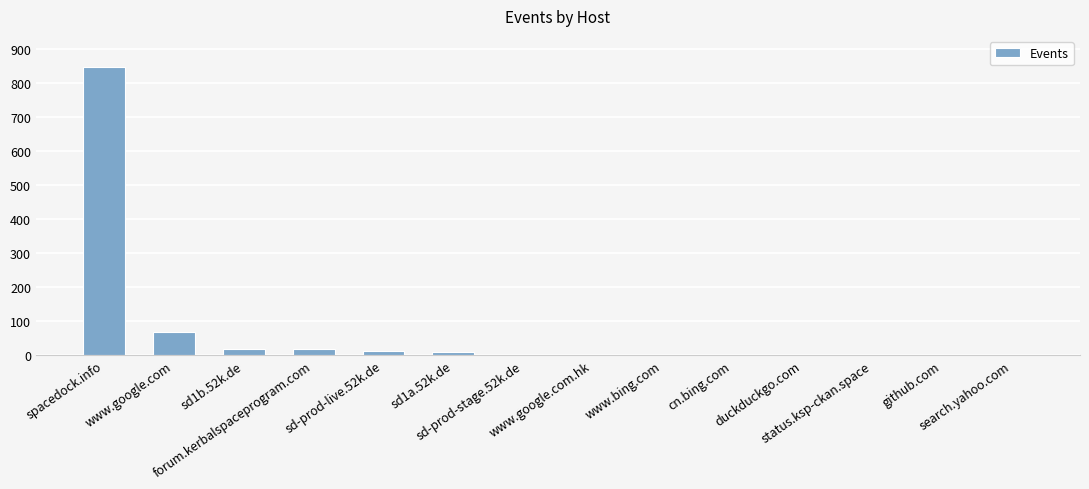

What is the maximum value shown in the chart?

847